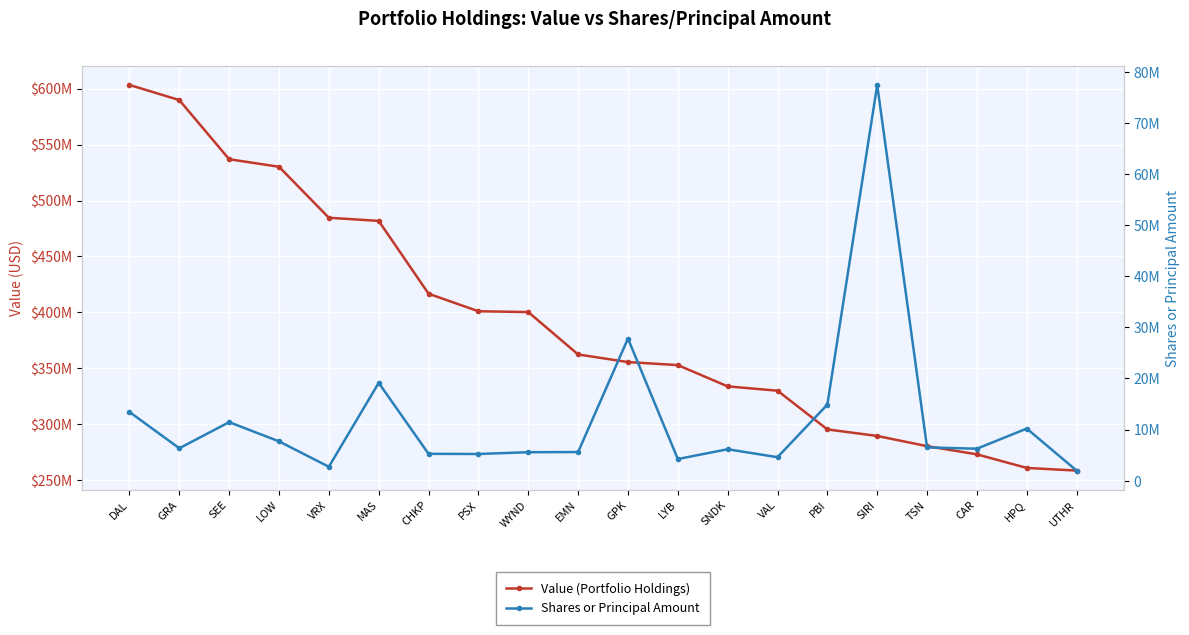

List the series in order of their overall mean, highest first.

Value (Portfolio Holdings), Shares or Principal Amount